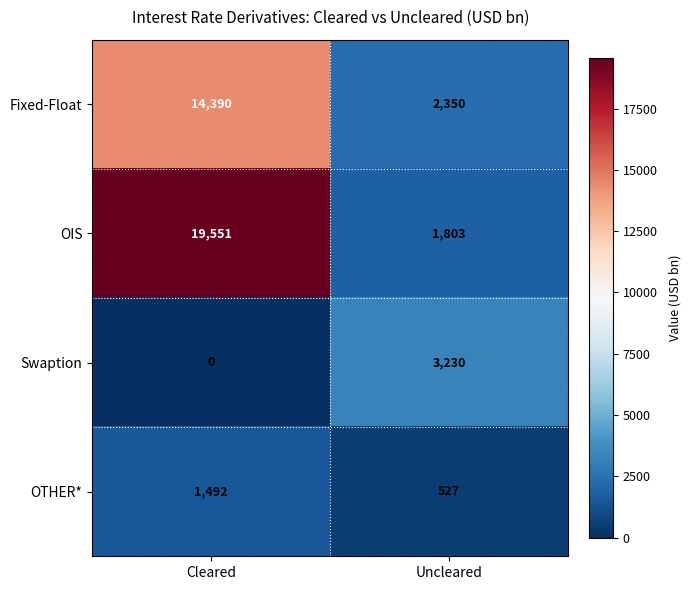

How many values in the Swaption series are below 3230?

1